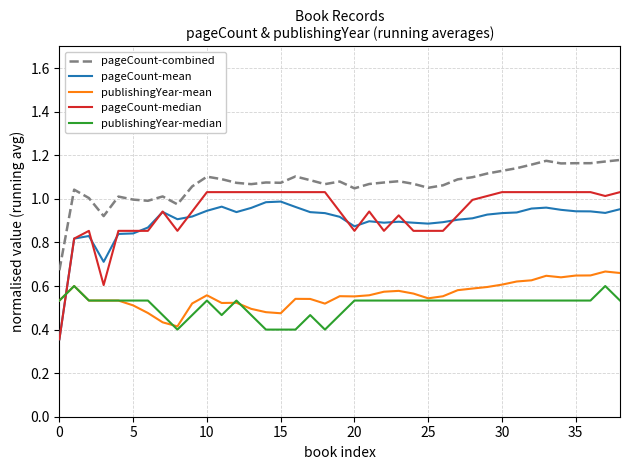

True or false: pageCount-combined and publishingYear-mean cross at least once.

False